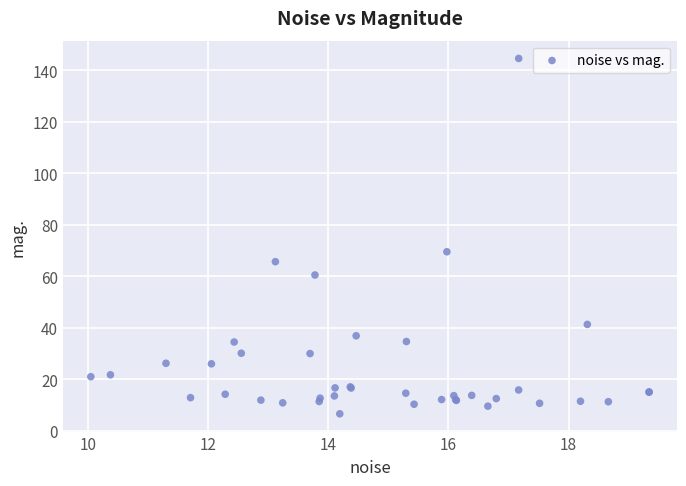

What Y value in the scatter plot is closest to 75?

69.5